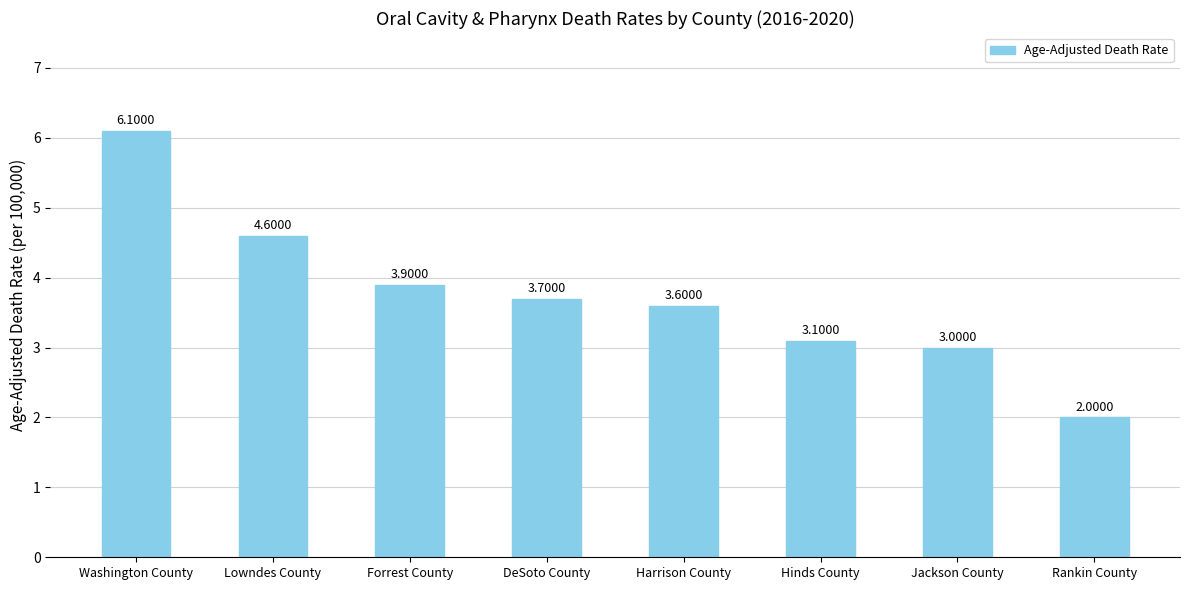

What is the difference between the values at Washington County and Forrest County?

2.2